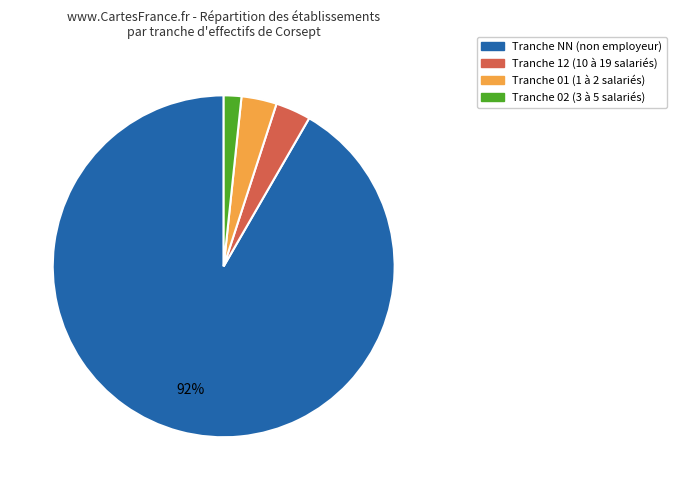

To the nearest percent, what is the average slice percentage?

25%